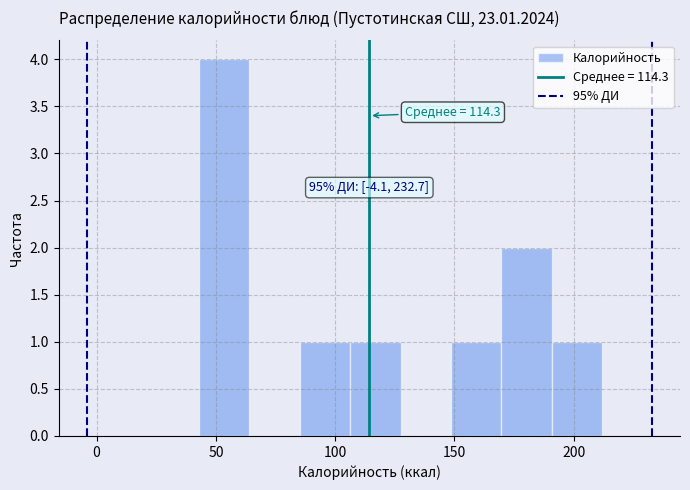

Which range on the x-axis has the tallest bar?

45 to 65